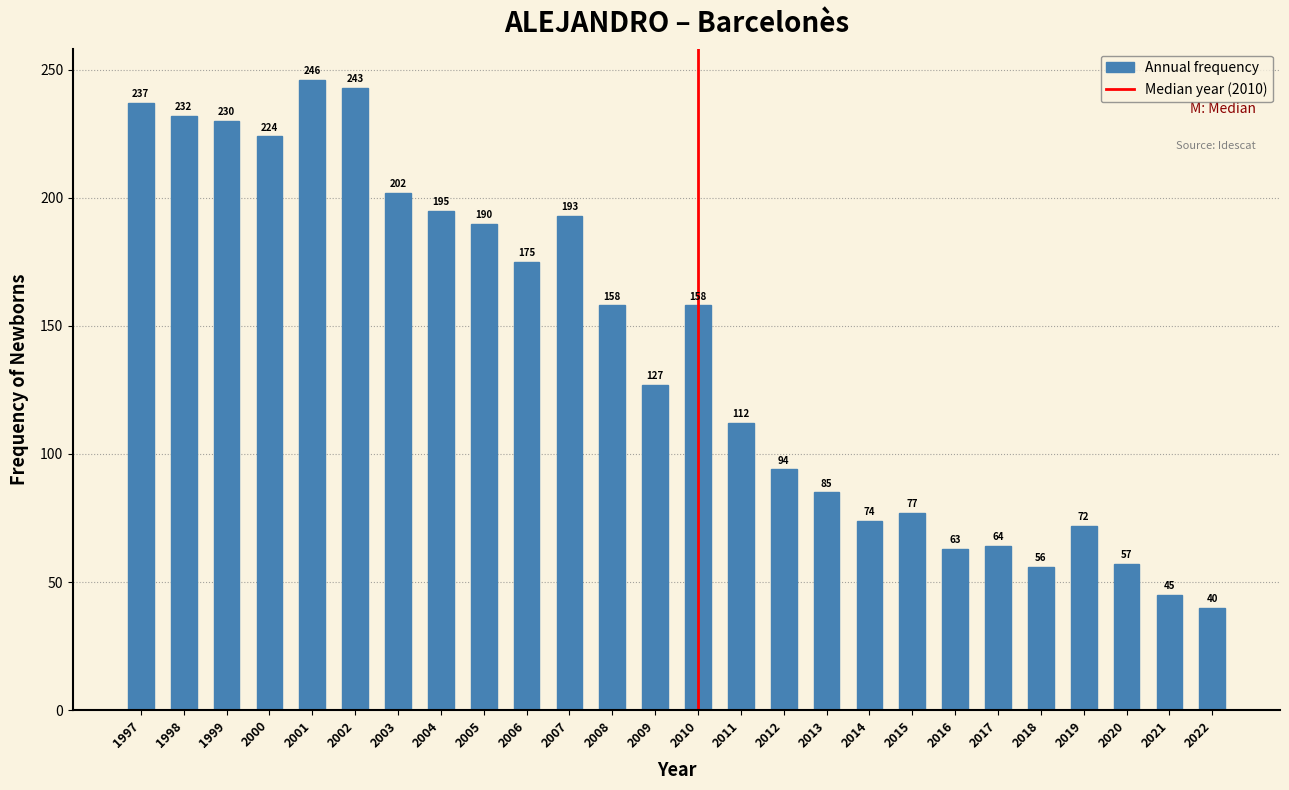

Reading left to right, what are all the values shown in this chart?

1997=237	1998=232	1999=230	2000=224	2001=246	2002=243	2003=202	2004=195	2005=190	2006=175	2007=193	2008=158	2009=127	2010=158	2011=112	2012=94	2013=85	2014=74	2015=77	2016=63	2017=64	2018=56	2019=72	2020=57	2021=45	2022=40